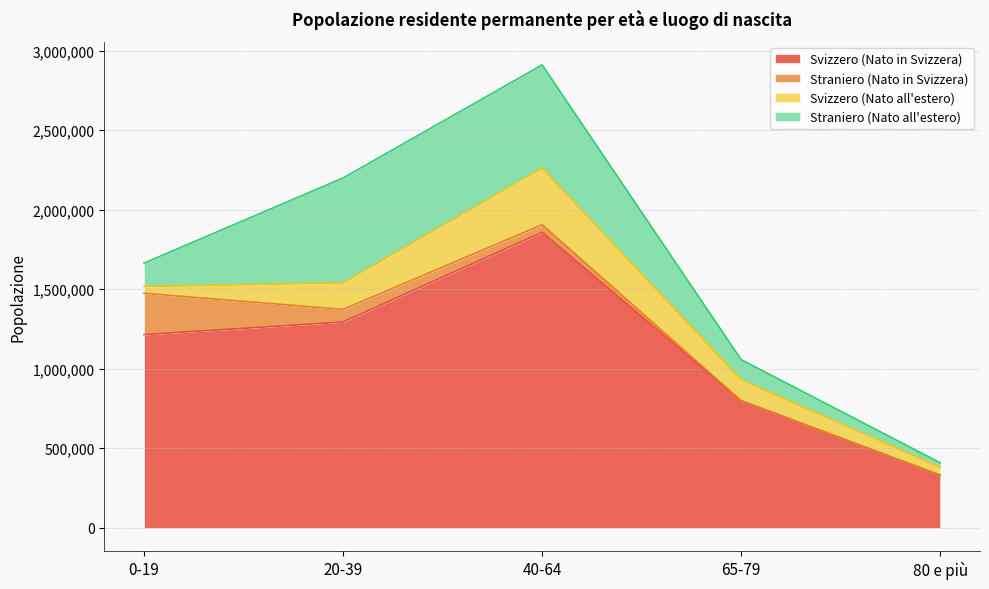

What are all the series names shown in the legend?

Svizzero (Nato in Svizzera), Straniero (Nato in Svizzera), Svizzero (Nato all'estero), Straniero (Nato all'estero)